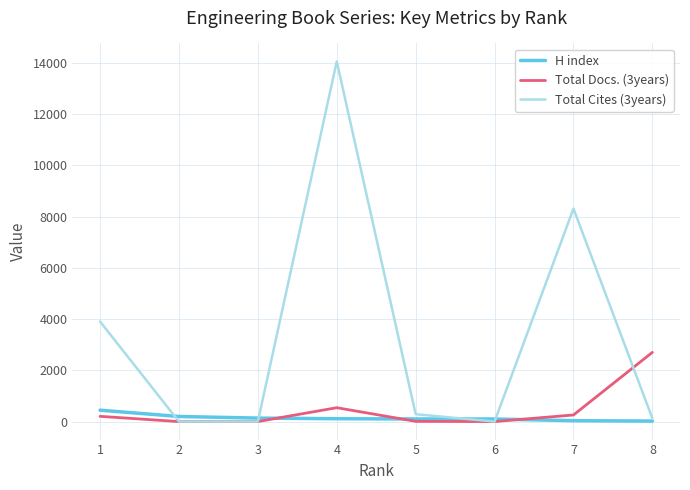

What are all the series names shown in the legend?

H index, Total Docs. (3years), Total Cites (3years)